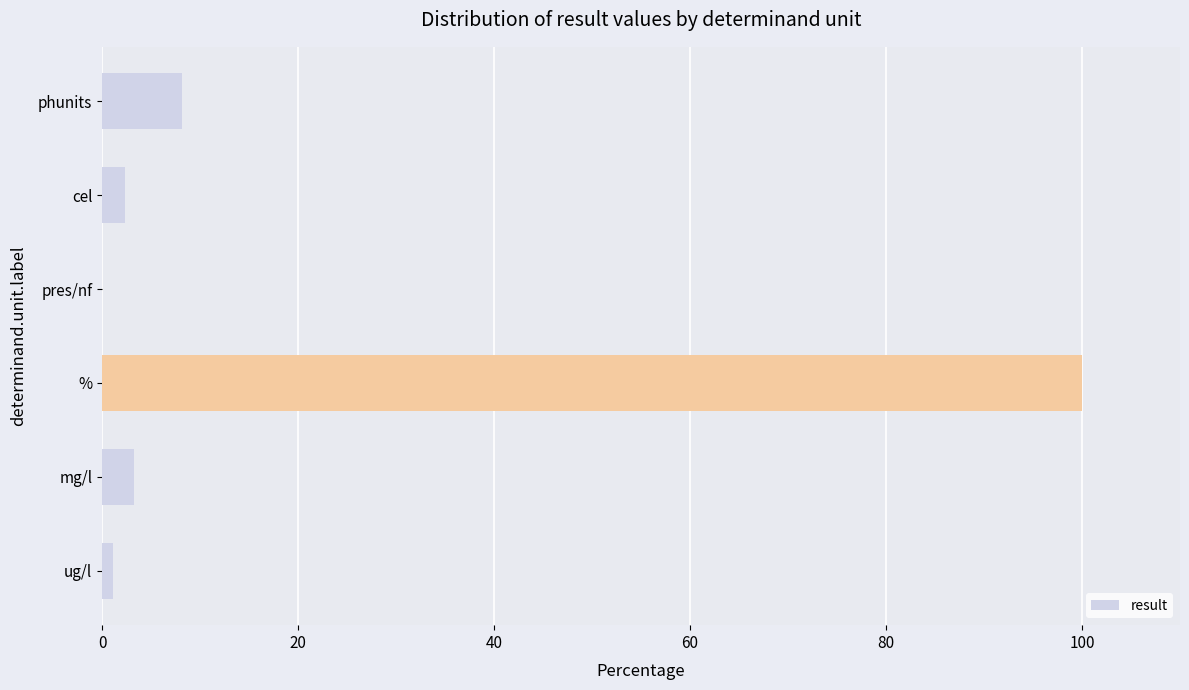

Are the bars grouped side by side (vs. stacked)?

No